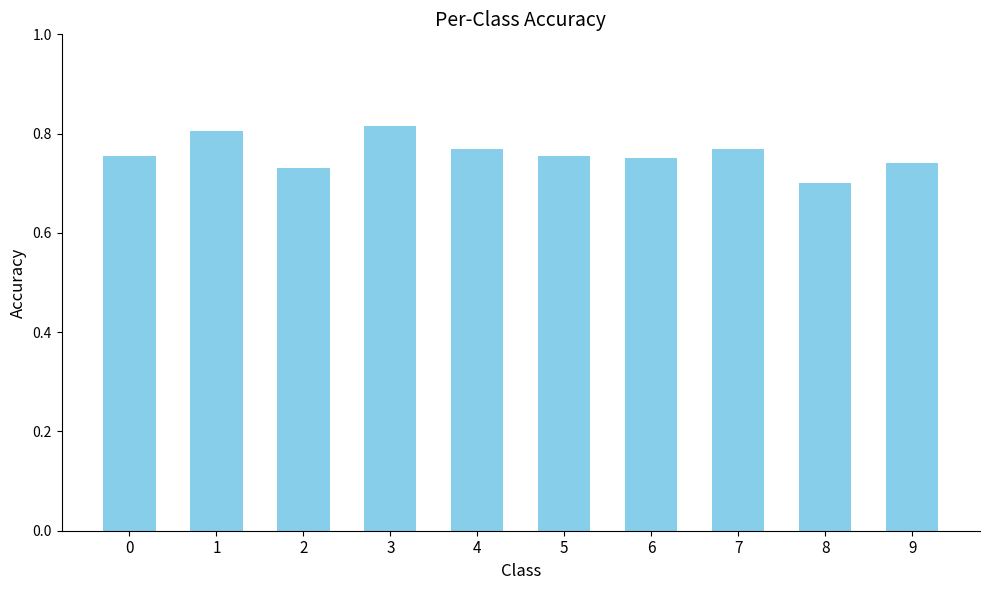

At which category does the chart reach its peak across all series?

3